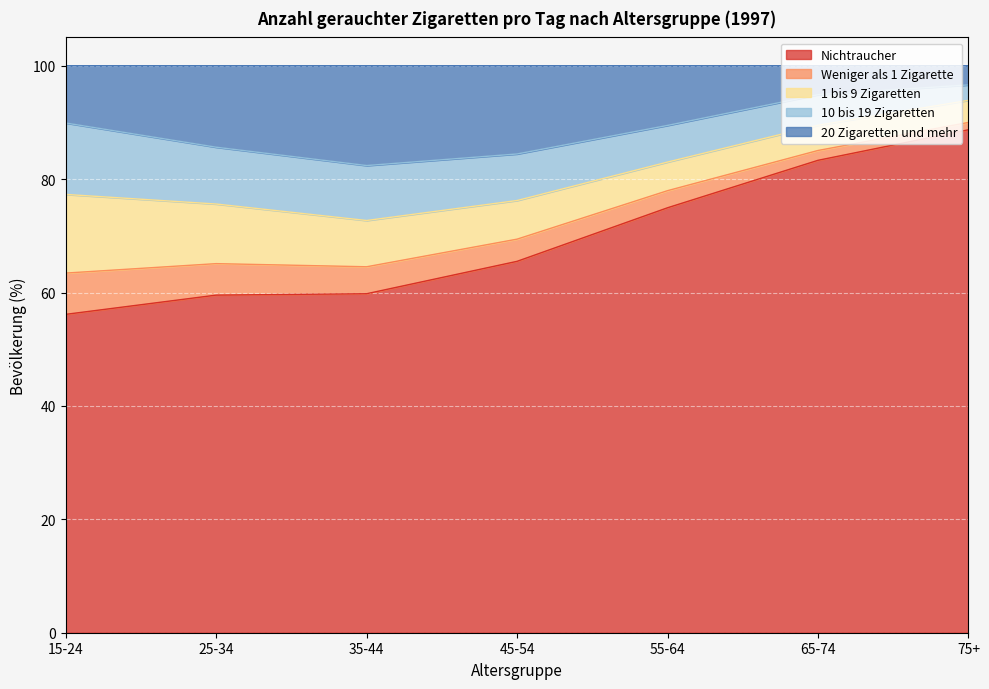

How many lines are shown in the chart?

5